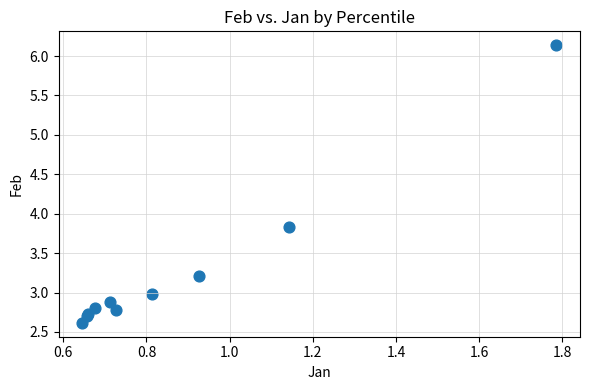

What Y value in the scatter plot is closest to 4?

3.8